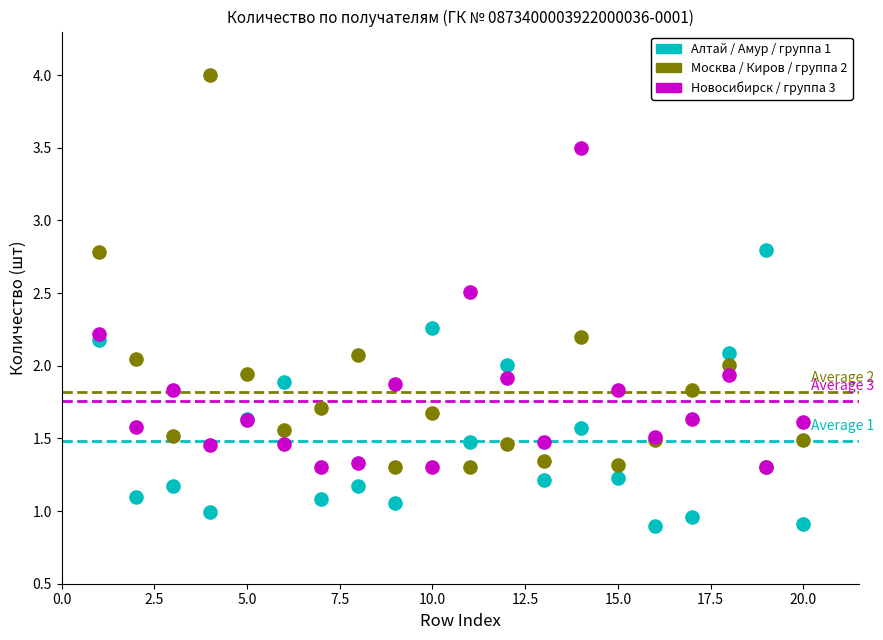

Which series contains the highest Y value?

Москва / Киров / группа 2